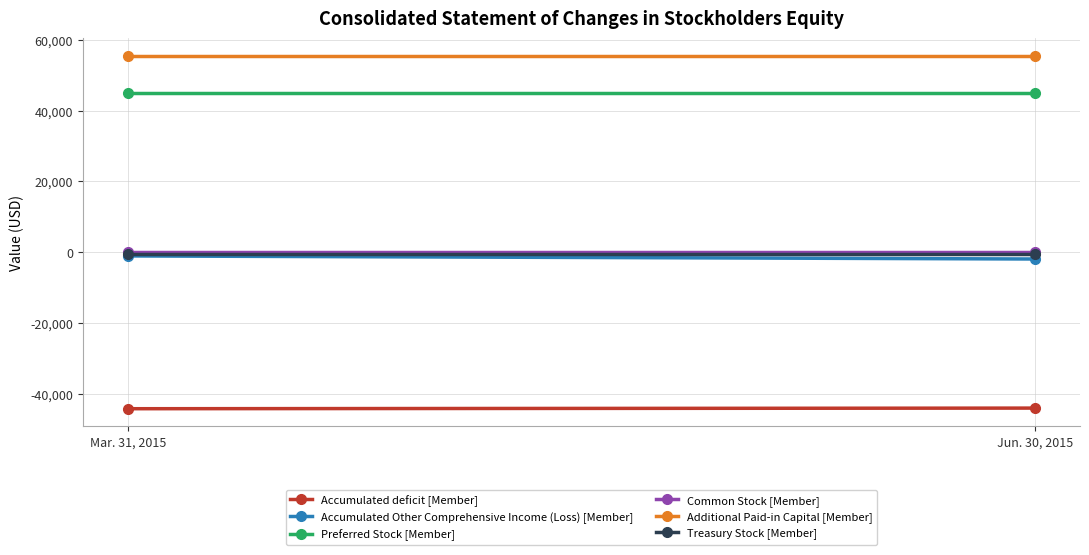

At which category is the sum across all series the highest?

Mar. 31, 2015